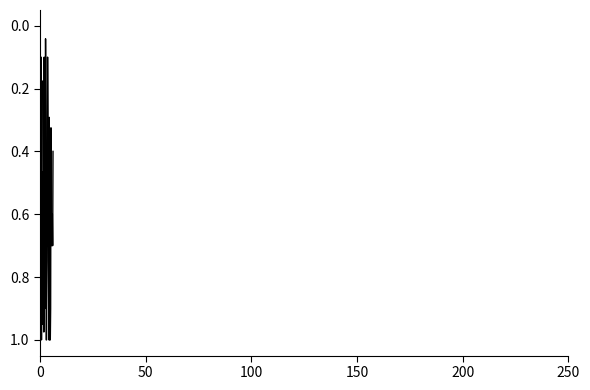

What is the maximum value shown in the chart?

1.0